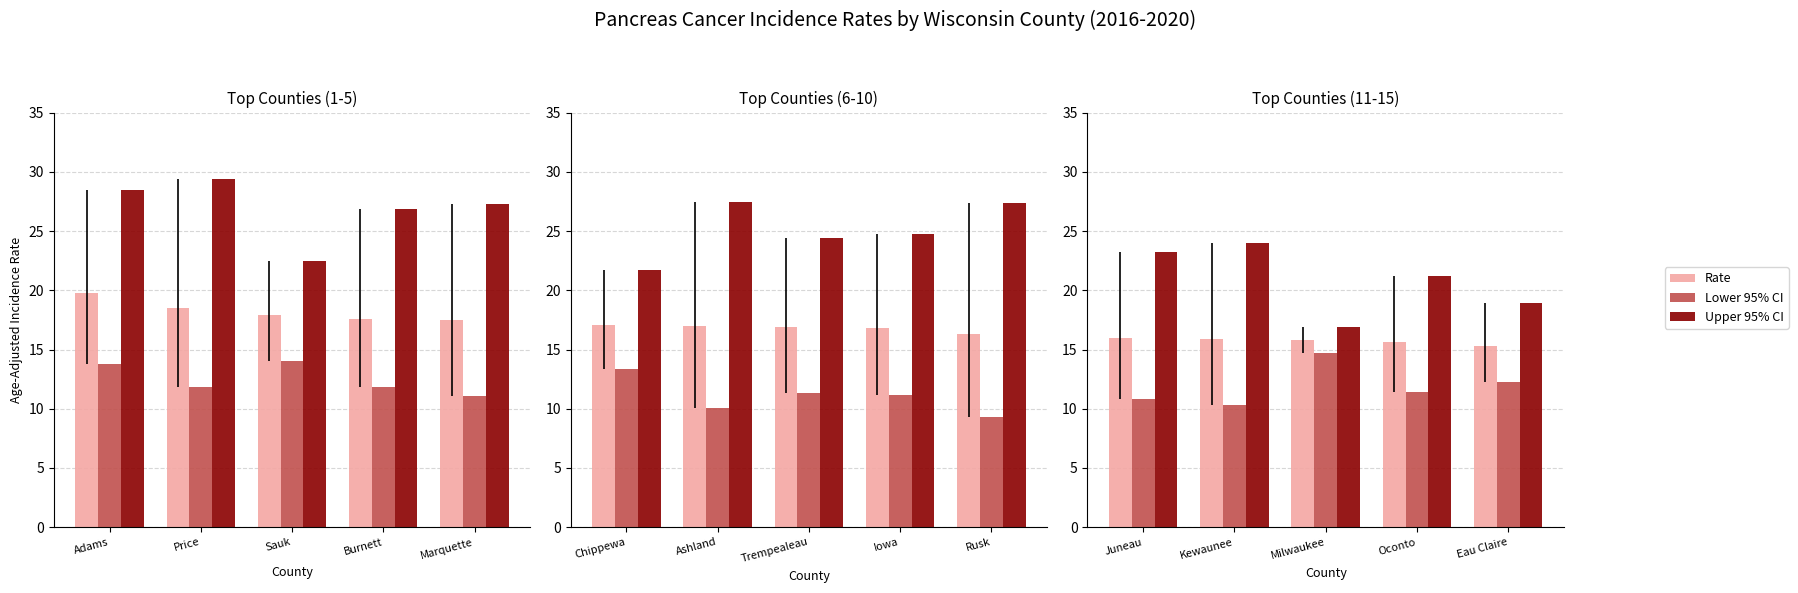

Which series has the largest total across all categories?

Upper 95% CI